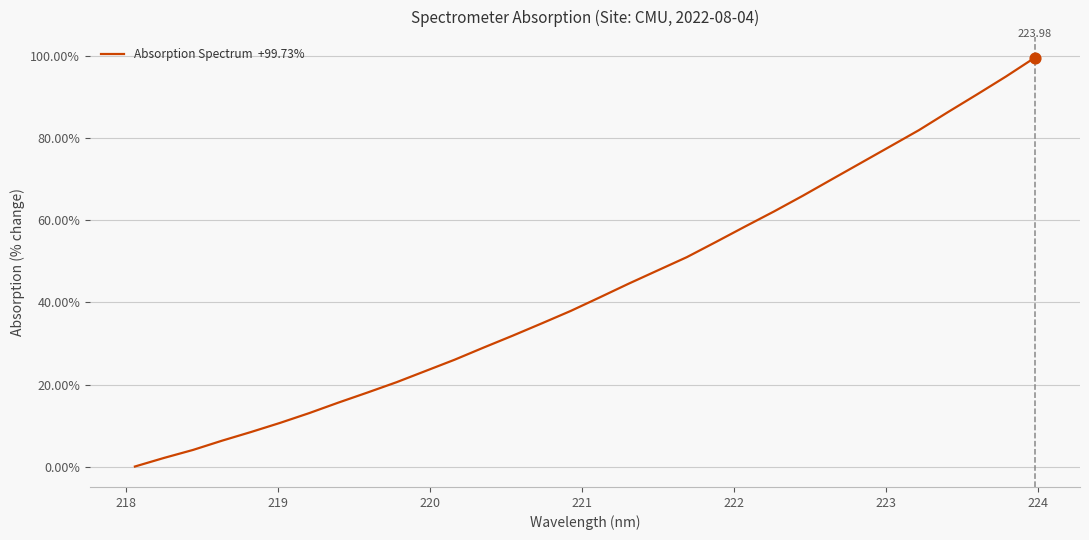

What is the difference between the maximum and minimum values?

99.7